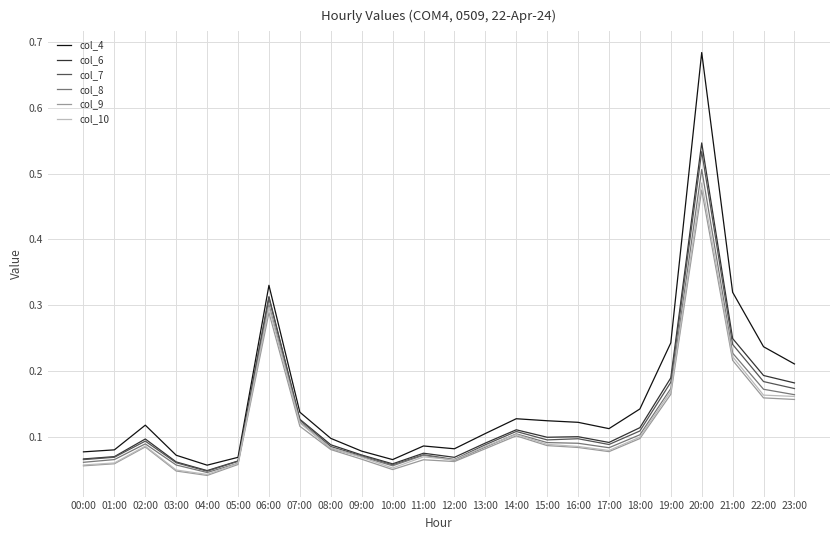

The value of col_9 at 14:00 is 0.0. True or false?

False